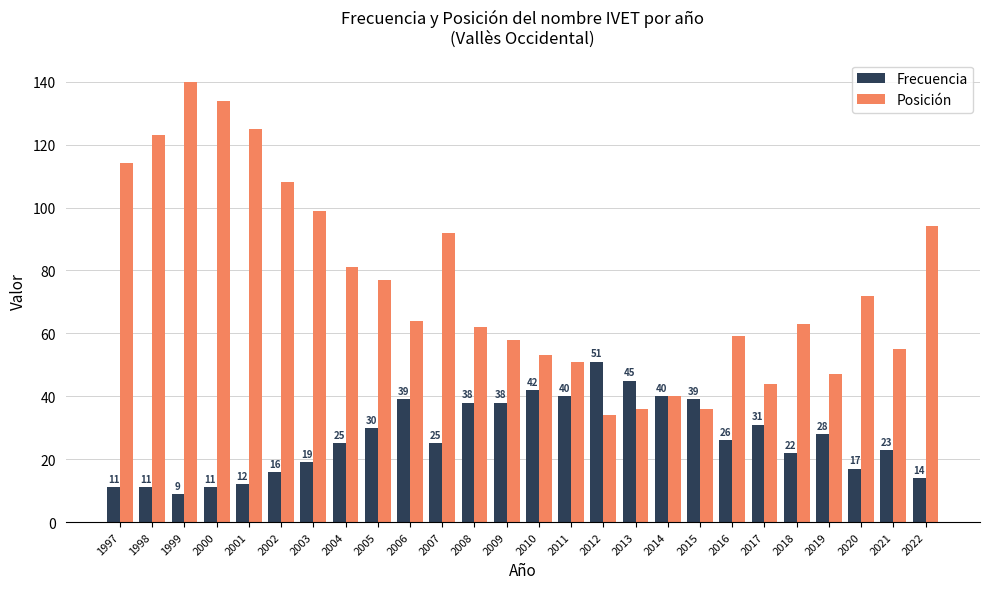

At which label does Frecuencia first exceed 26?

2005